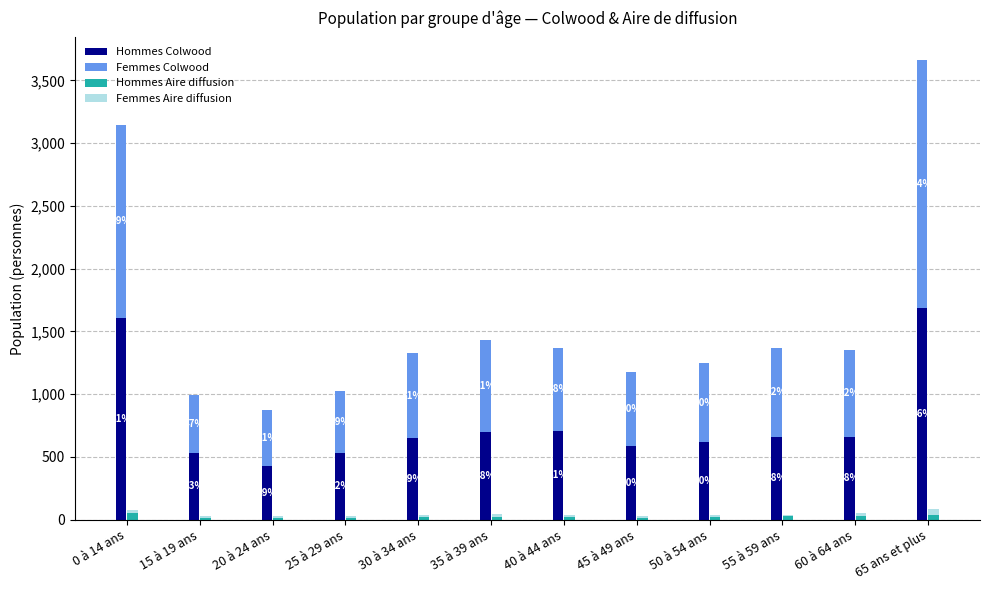

What are all the series names shown in the legend?

Hommes Colwood, Femmes Colwood, Hommes Aire diffusion, Femmes Aire diffusion